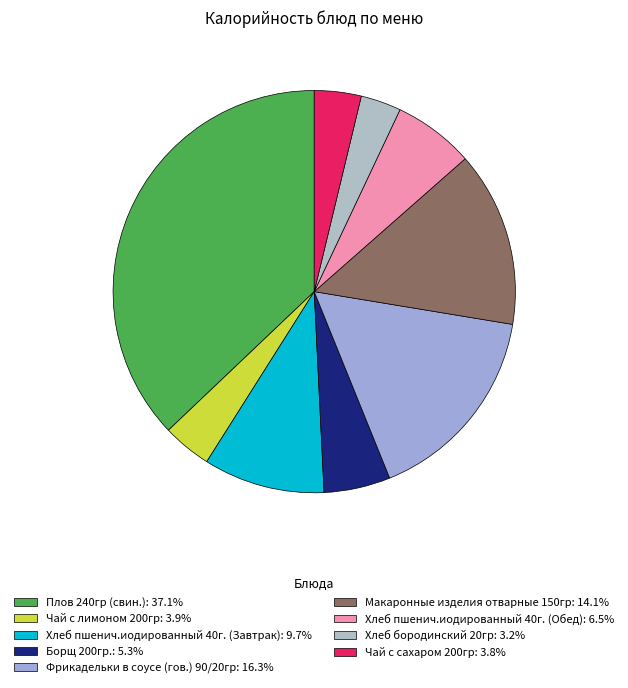

To the nearest percent, what is the average slice percentage?

11%